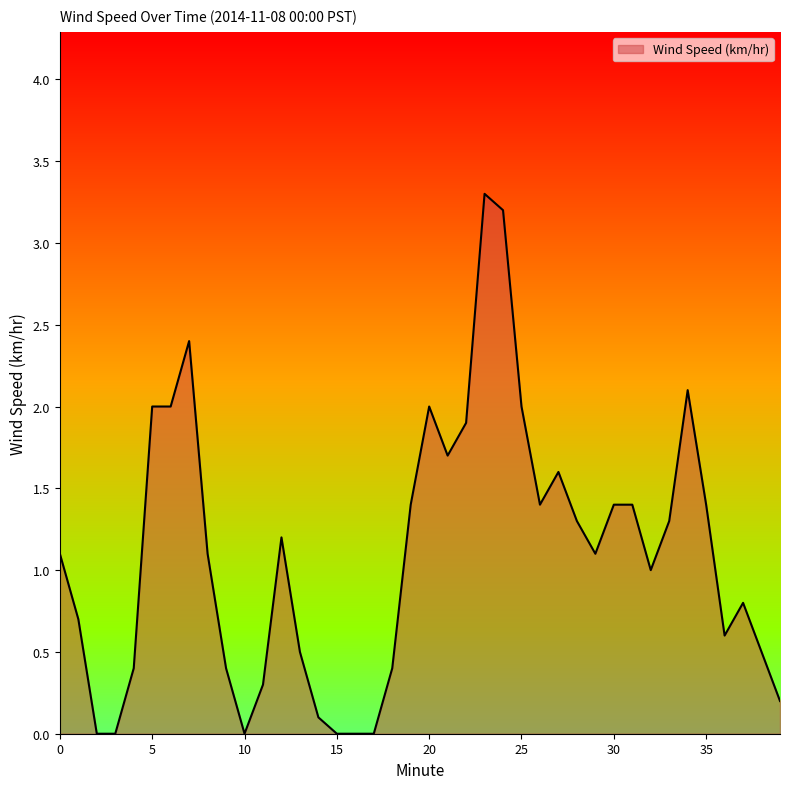

What is the maximum value shown in the chart?

3.3